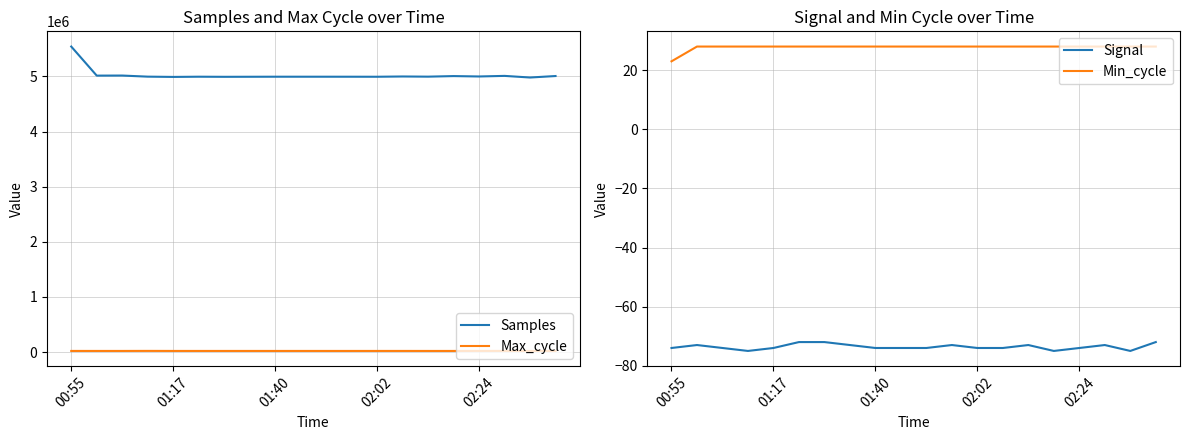

Rank the series by their maximum value, from highest to lowest.

Samples, Max_cycle, Min_cycle, Signal